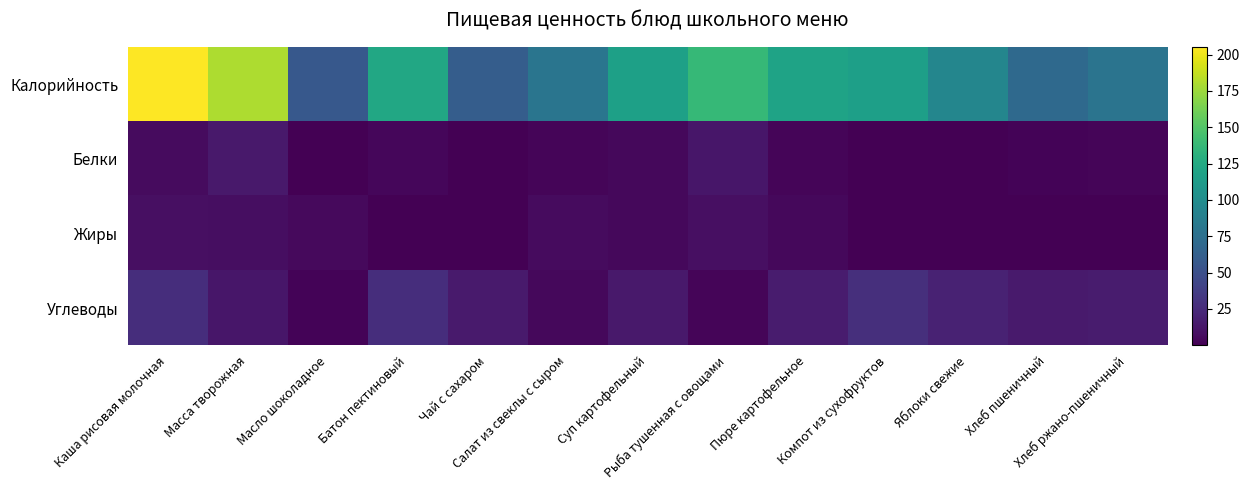

At Масло шоколадное, list the series in order from largest to smallest.

Калорийность, Жиры, Углеводы, Белки